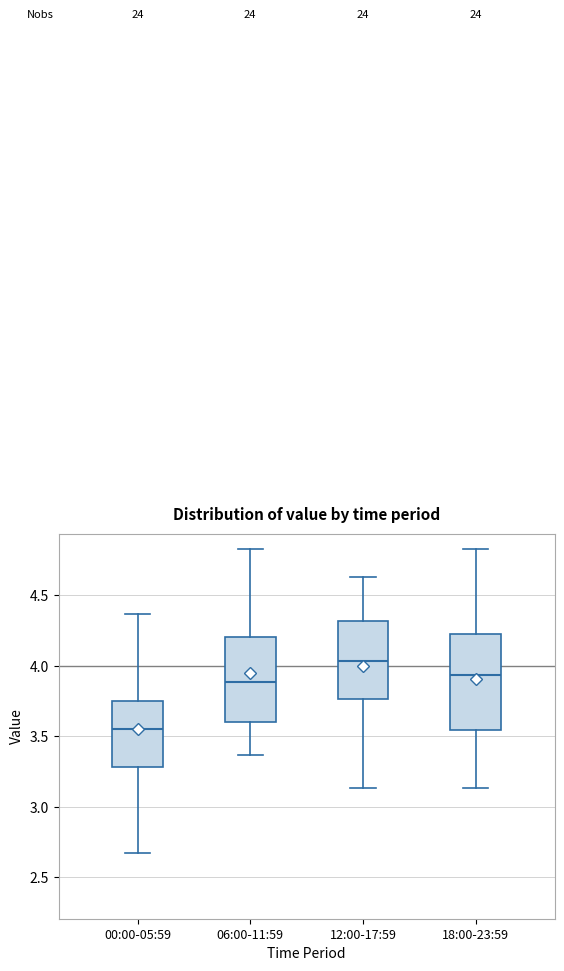

Reading left to right, transcribe this box plot: for each box, give where its median line is, the range the box spans, and where its two whiskers end, as read against the y-axis. The values are not printed on the chart, so give them approximately, as read against the axis.

00:00-05:59: median 3.55, box 3.30 to 3.75, whiskers 2.65 to 4.35
06:00-11:59: median 3.90, box 3.60 to 4.20, whiskers 3.35 to 4.85
12:00-17:59: median 4.05, box 3.75 to 4.30, whiskers 3.15 to 4.65
18:00-23:59: median 3.95, box 3.55 to 4.25, whiskers 3.15 to 4.85